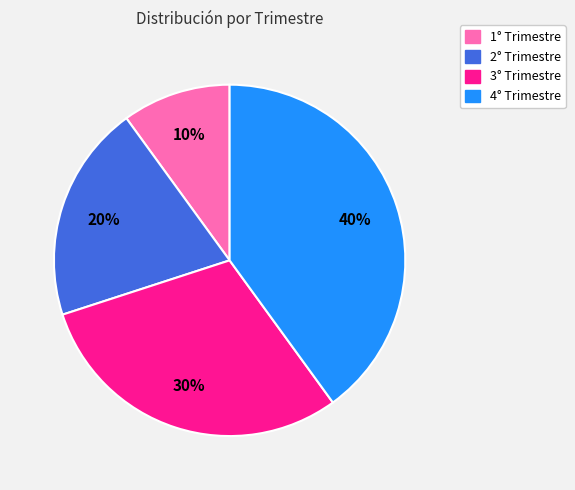

How many segments does this pie chart have?

4